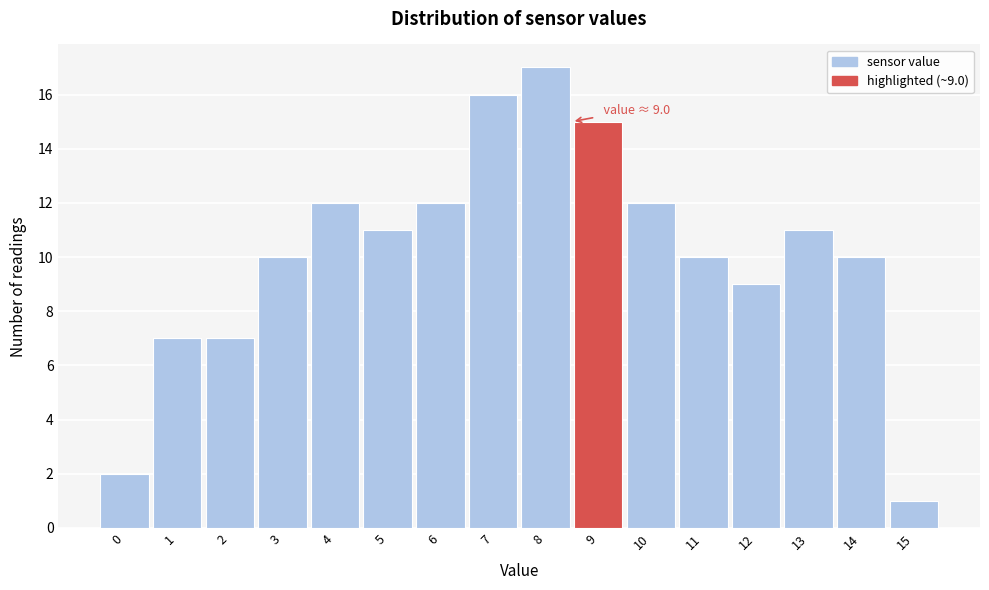

Reading left to right, what are all the values shown in this chart?

0=2	1=7	2=7	3=10	4=12	5=11	6=12	7=16	8=17	9=15	10=12	11=10	12=9	13=11	14=10	15=1